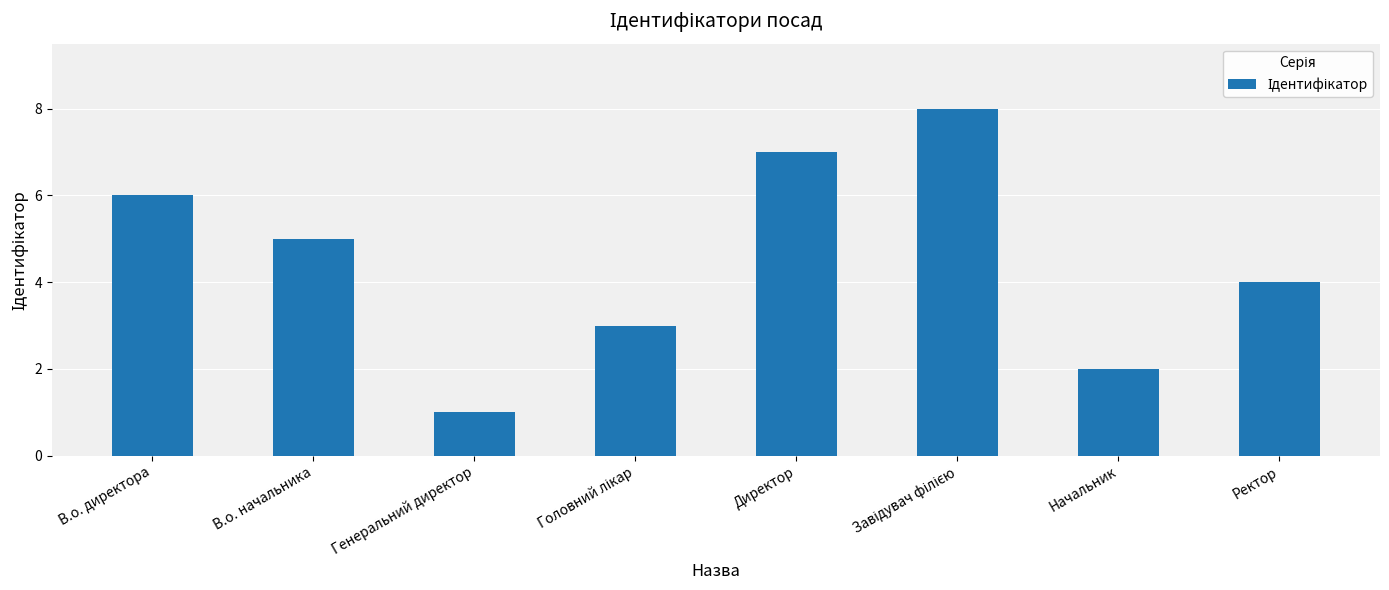

Reading left to right, what are all the values shown in this chart?

6	5	1	3	7	8	2	4